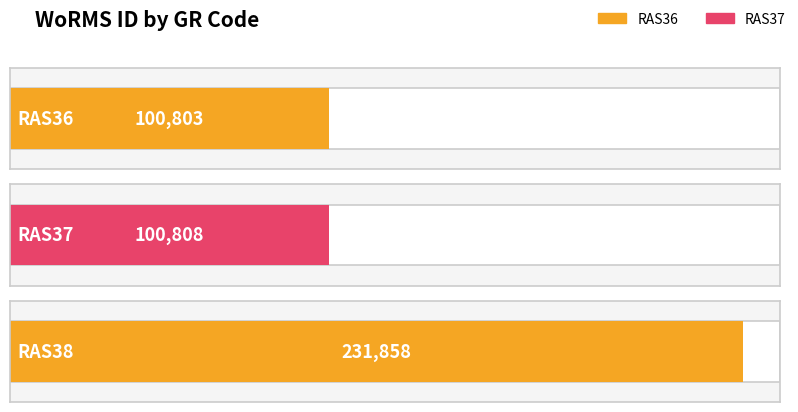

Does the chart contain stacked bars?

No